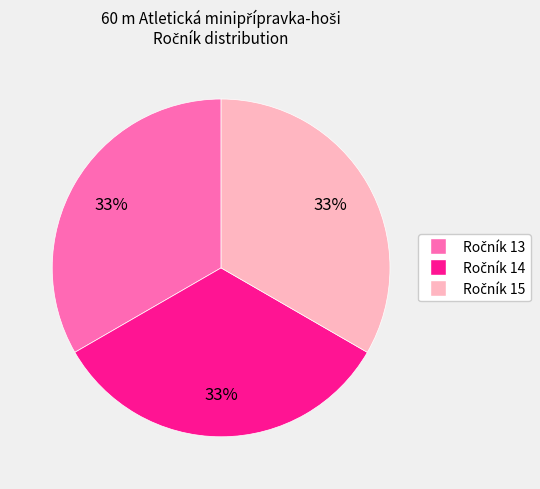

To the nearest percent, what is the average slice percentage?

33%